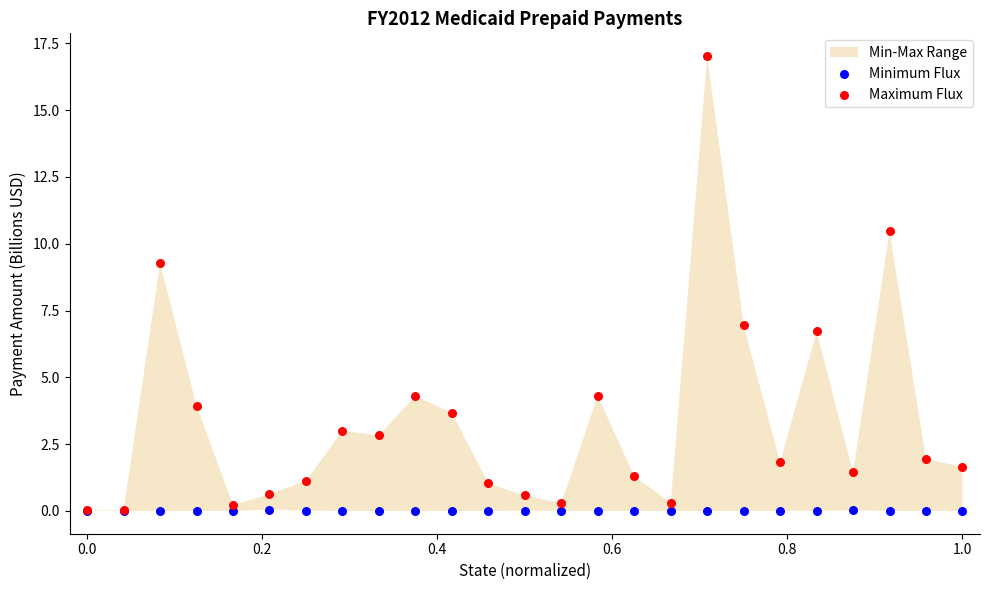

In the Maximum Flux series, what Y value is closest to 8?

6.9